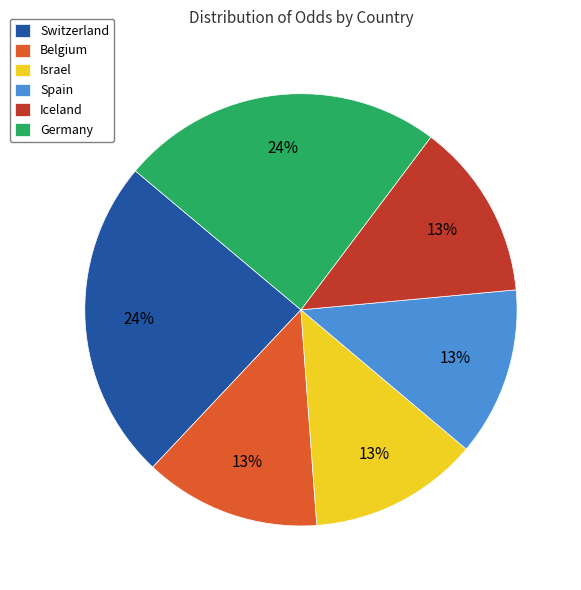

The Germany slice represents 5% of the pie. True or false?

False